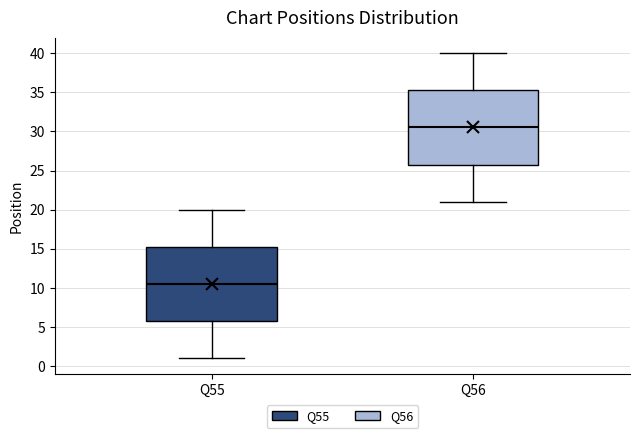

Where does the median line of the box for Q55 sit on the y-axis? The values are not printed on the chart, so give them approximately, as read against the axis.

10.5